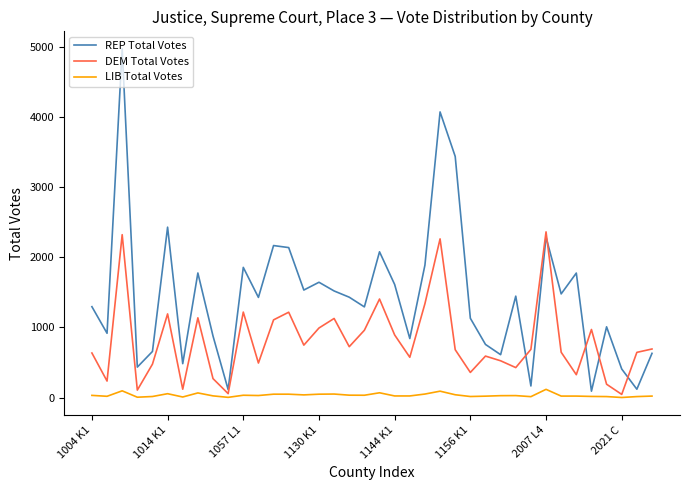

Which series has the largest range (max minus min)?

REP Total Votes